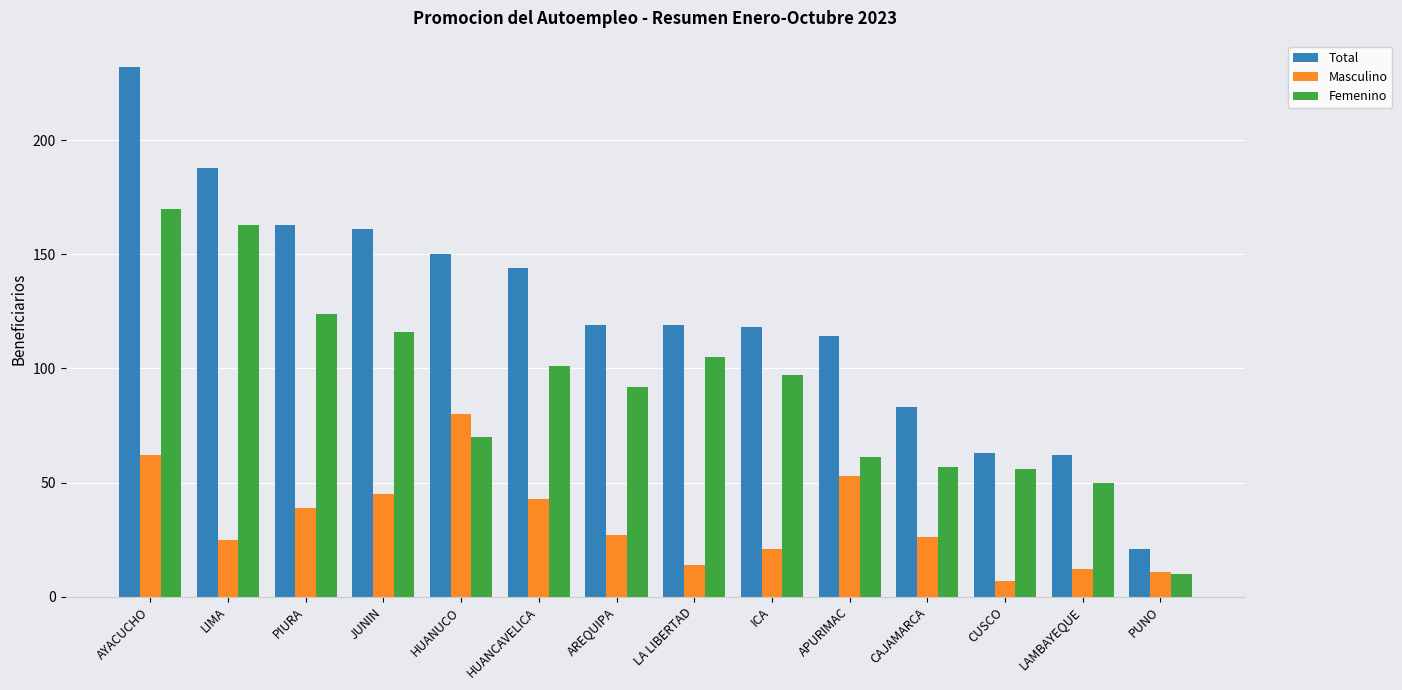

How many groups of bars are there?

14